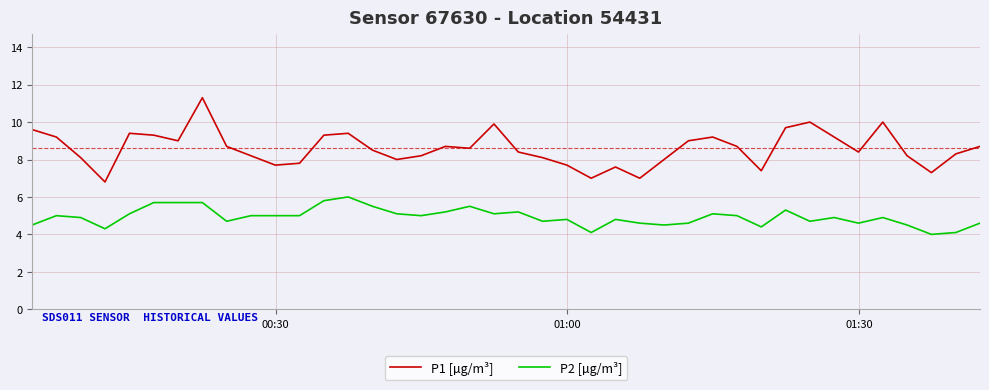

Rank the series by their average value, from lowest to highest.

P2 [µg/m³], P1 [µg/m³]